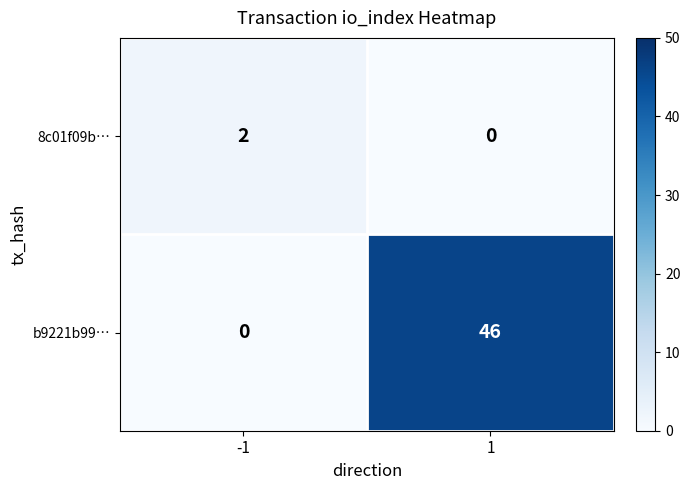

True or false: 8c01f09b… has a value of 0 at 1.

True